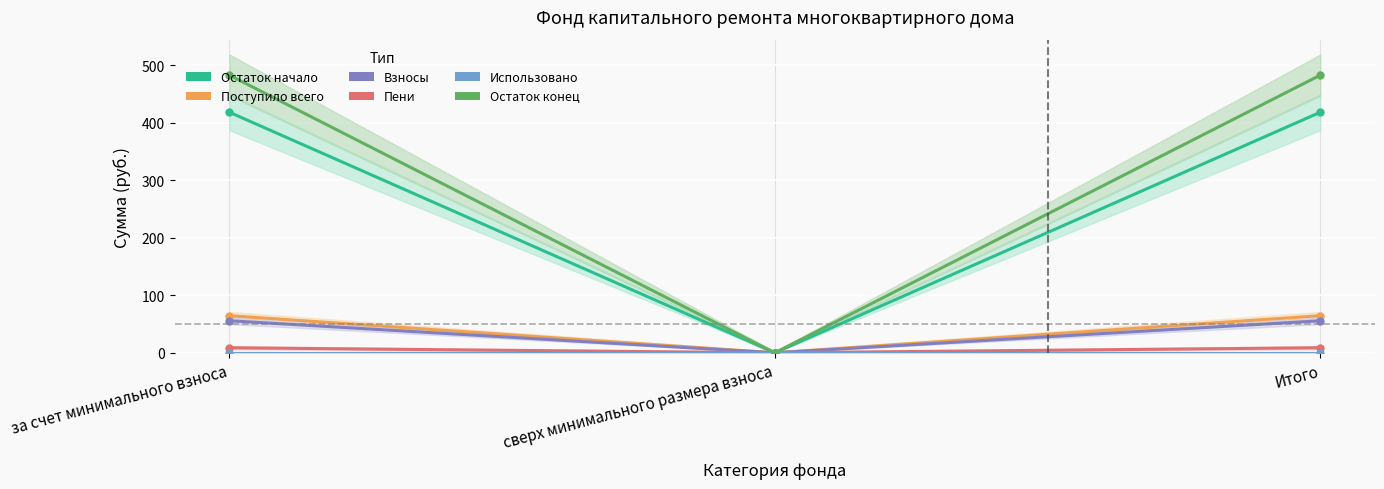

True or false: Остаток начало has a value of 146.4 at Итого.

False